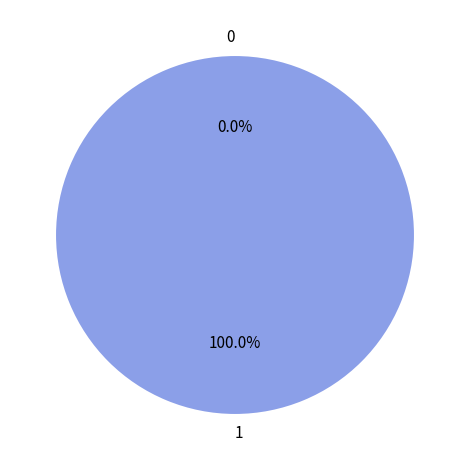

Count the number of slices in the pie.

2